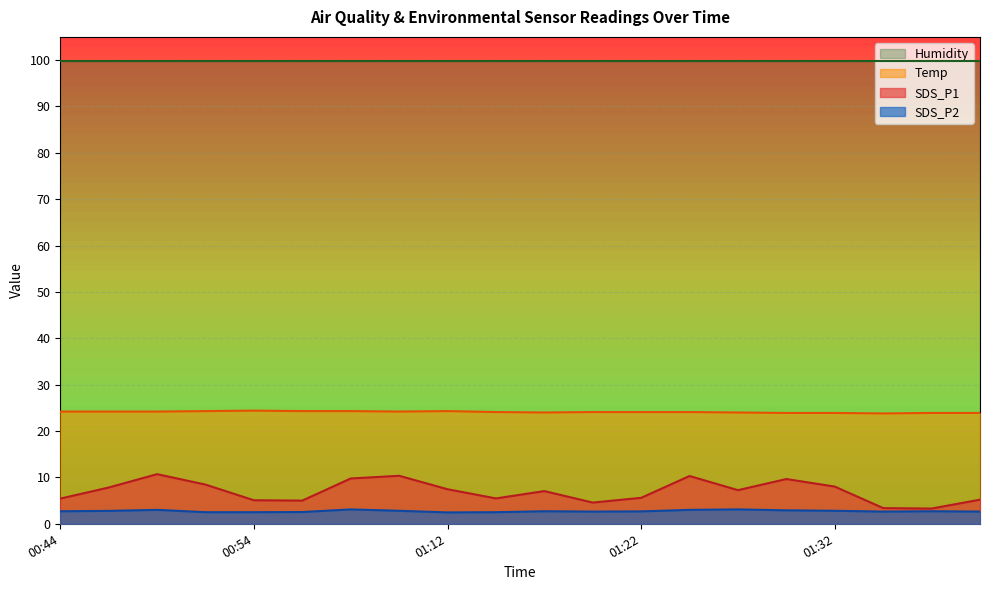

True or false: SDS_P1 has more than 2 interior local peaks.

True